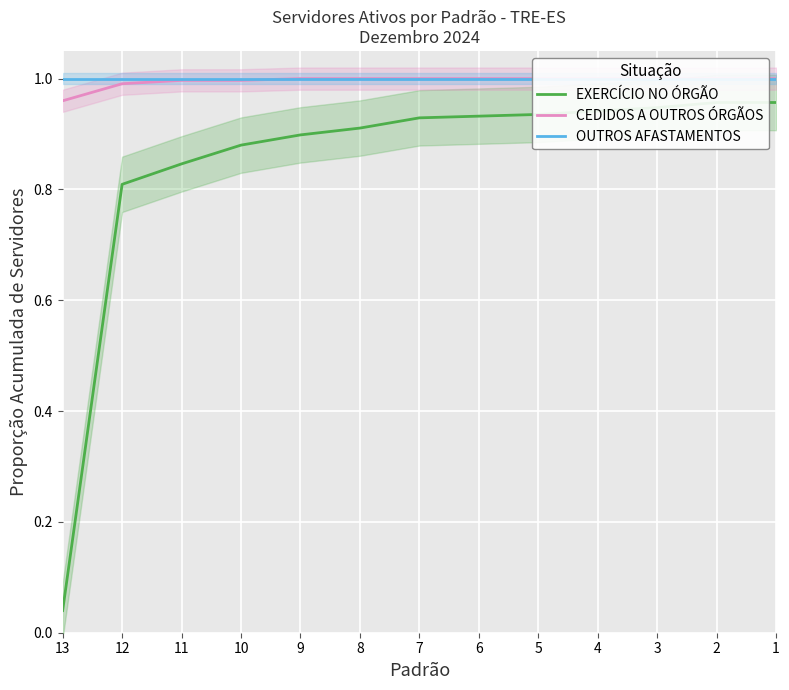

The value of OUTROS AFASTAMENTOS at 8 is 0.2. True or false?

False